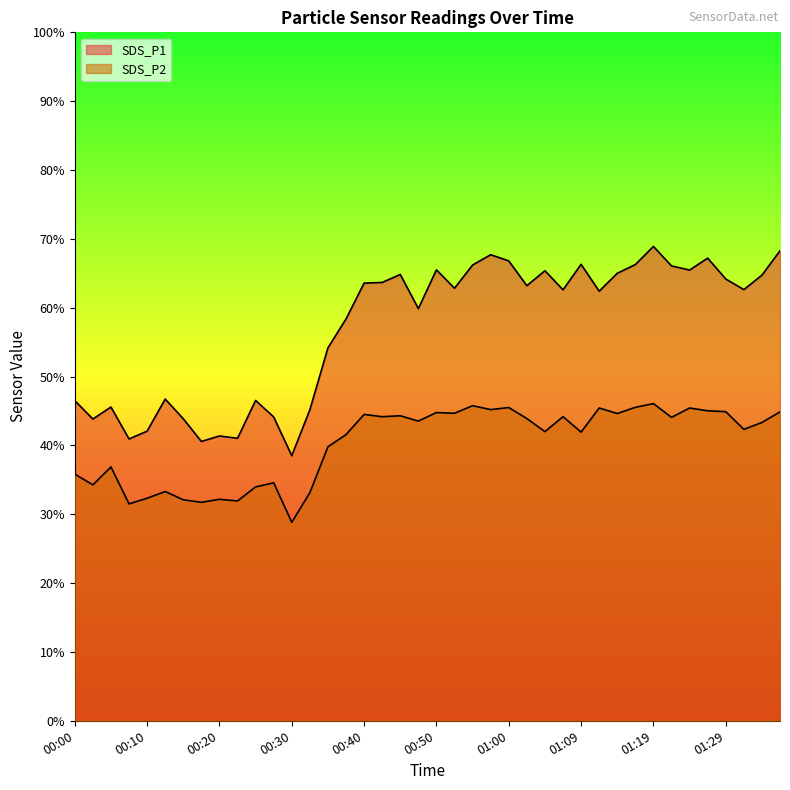

List the labels in order of SDS_P2 value, largest first.

01:19, 00:55, 01:17, 01:00, 01:12, 01:24, 00:57, 01:27, 01:29, 01:37, 00:50, 00:52, 01:14, 00:40, 00:45, 00:42, 01:07, 01:22, 01:02, 00:47, 01:34, 01:32, 01:04, 01:09, 00:37, 00:35, 00:05, 00:00, 00:27, 00:03, 00:25, 00:13, 00:32, 00:10, 00:20, 00:15, 00:22, 00:17, 00:08, 00:30